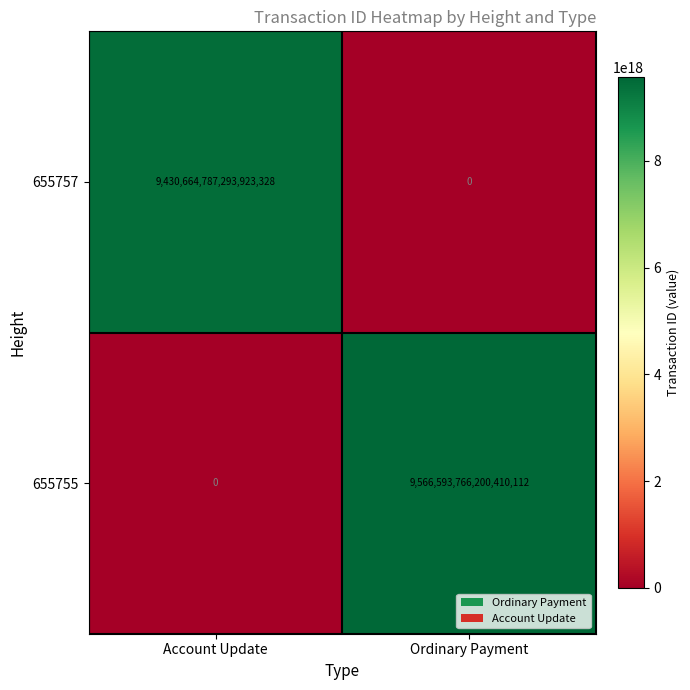

Is it true that 655757 equals 4088681845124161024 at Ordinary Payment?

False